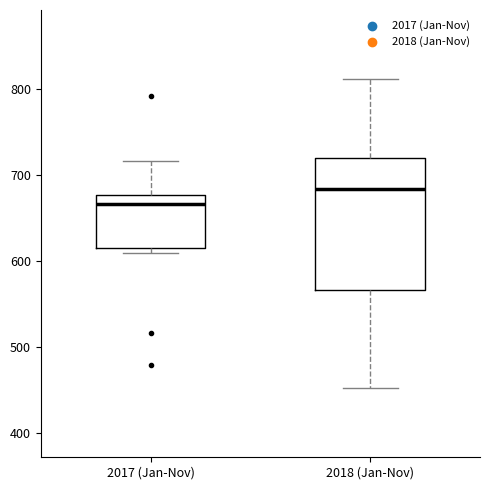

Where does the median line of the box for 2018 (Jan-Nov) sit on the y-axis? The values are not printed on the chart, so give them approximately, as read against the axis.

680